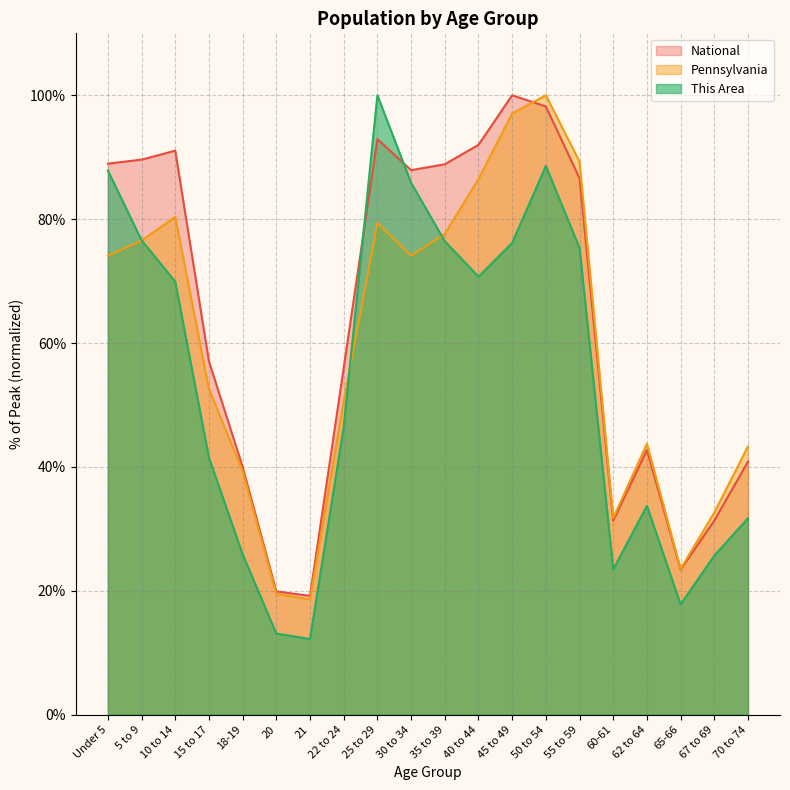

At which label is National closest to 59?

15 to 17